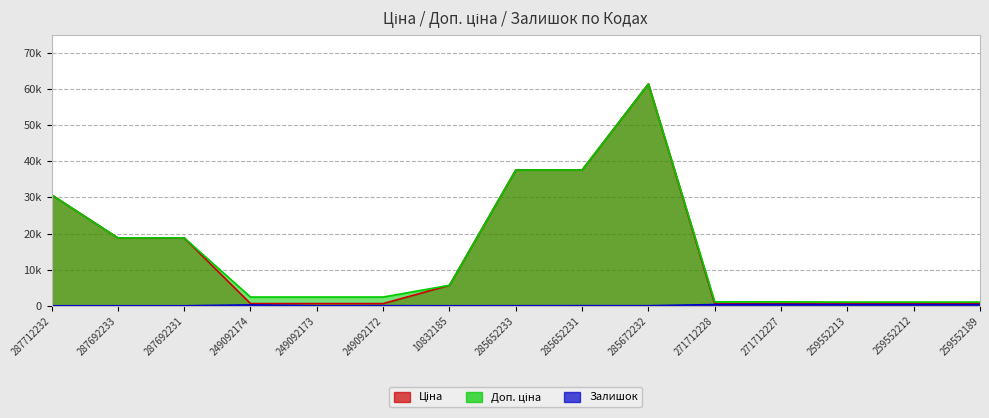

How many lines are shown in the chart?

3